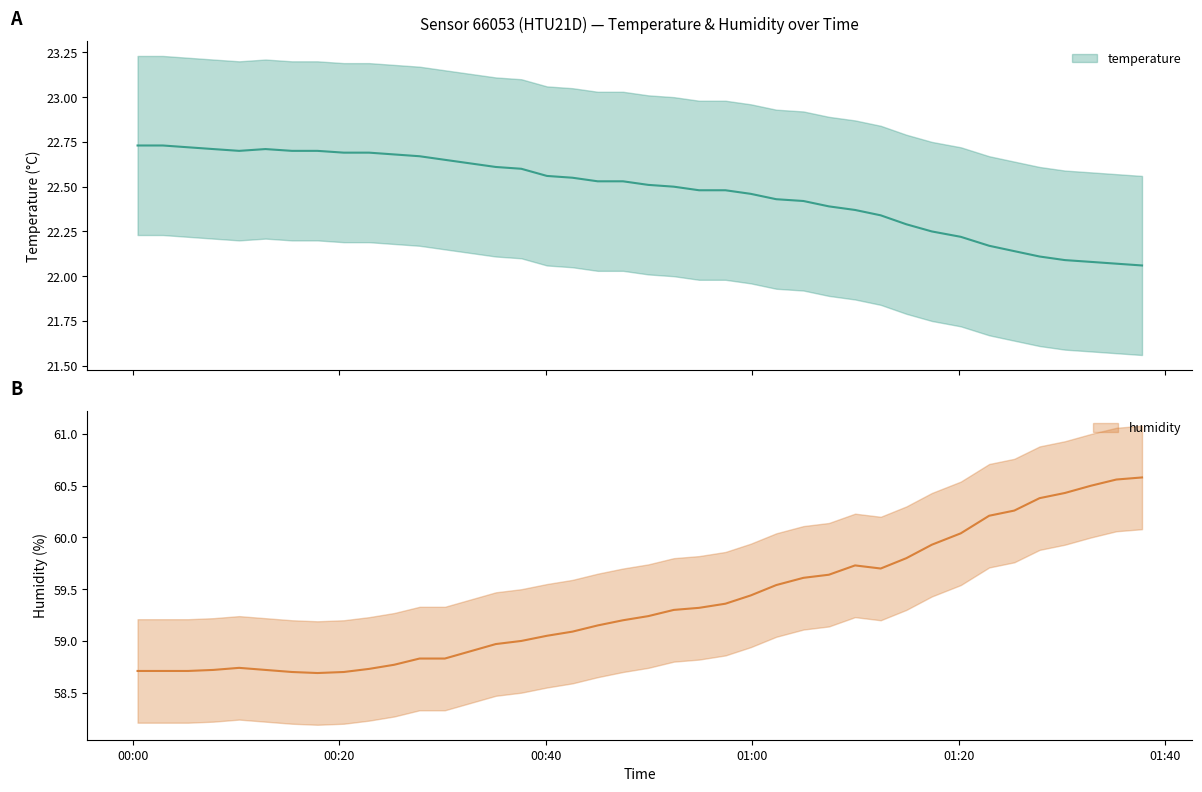

What is the minimum value shown in the chart?

22.1